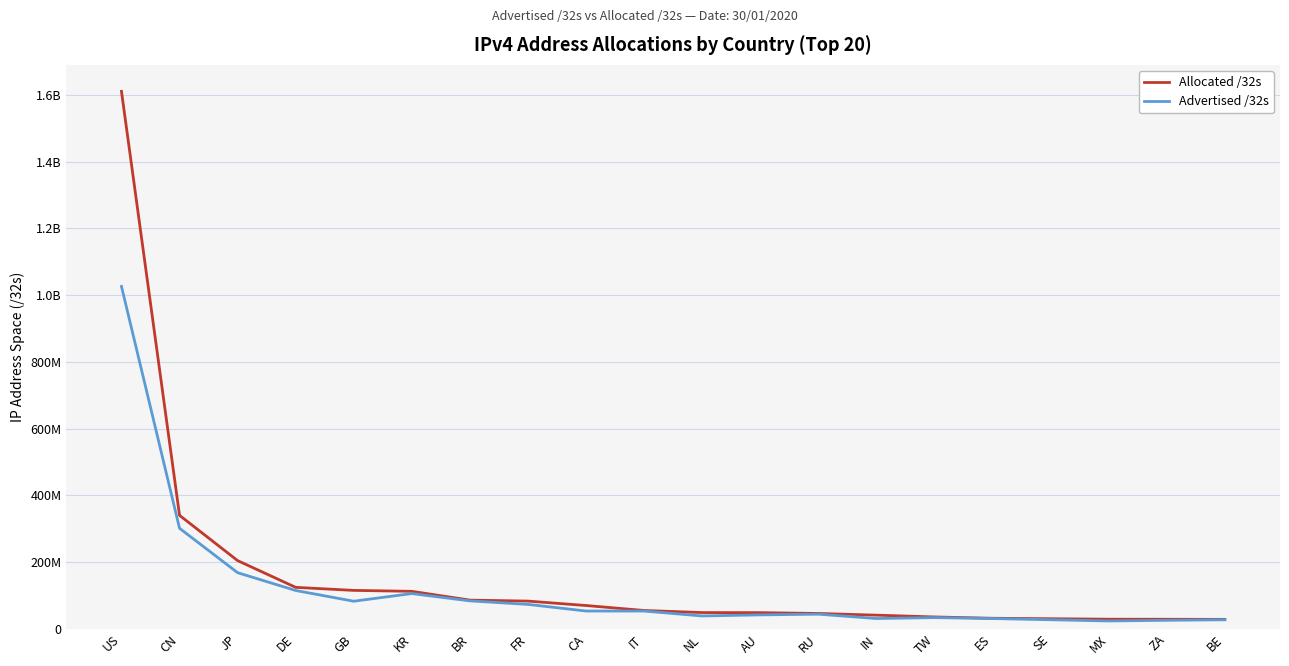

The value of Allocated /32s at CA is 123328980. True or false?

False